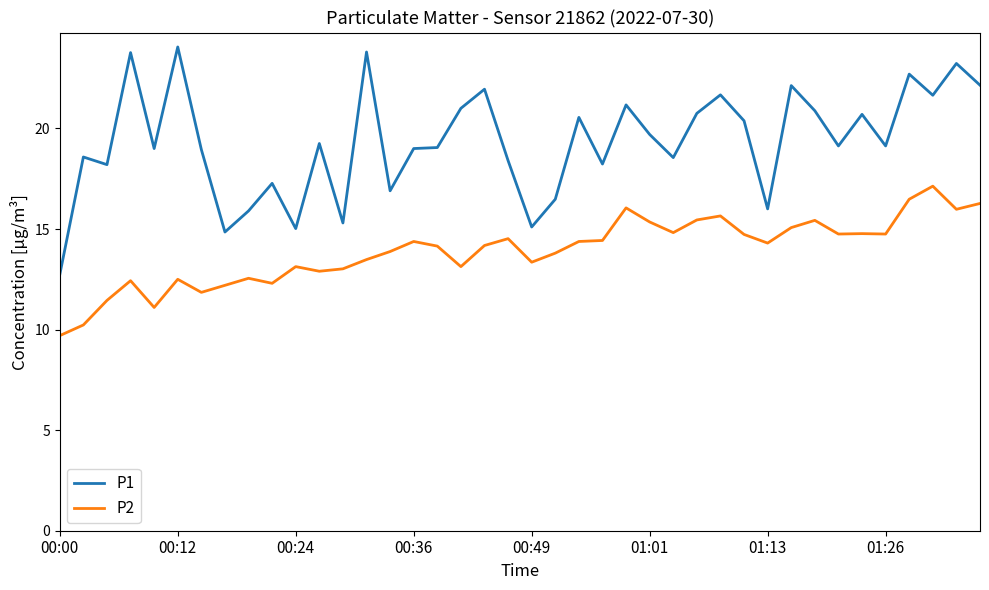

Which series has the largest total across all categories?

P1